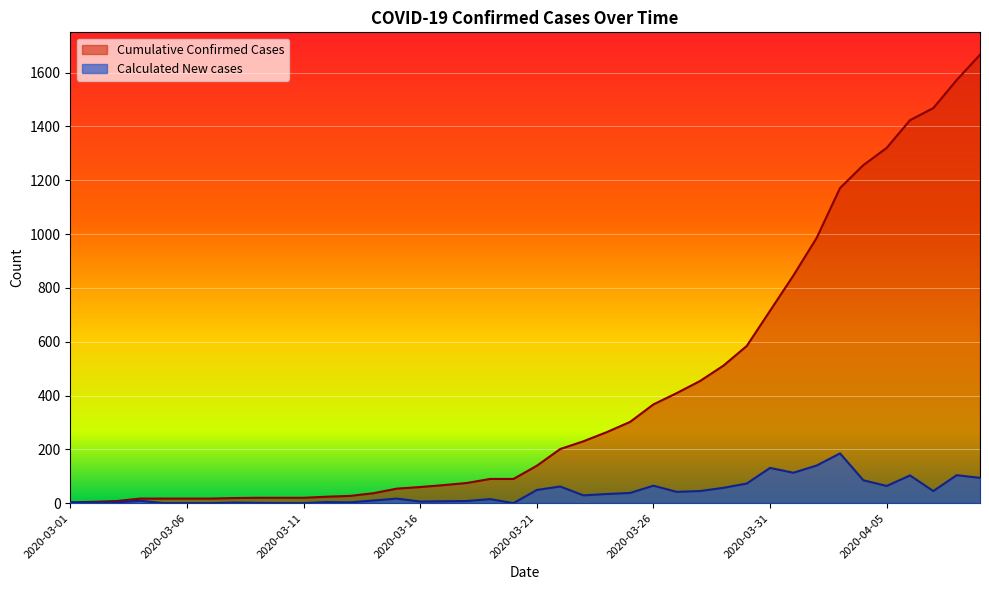

Is it true that Calculated New cases equals 0 at 2020-03-10?

True